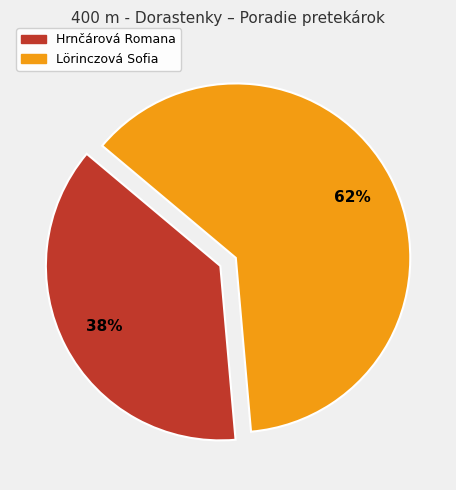

Which category has the biggest portion of the pie?

Lörinczová Sofia